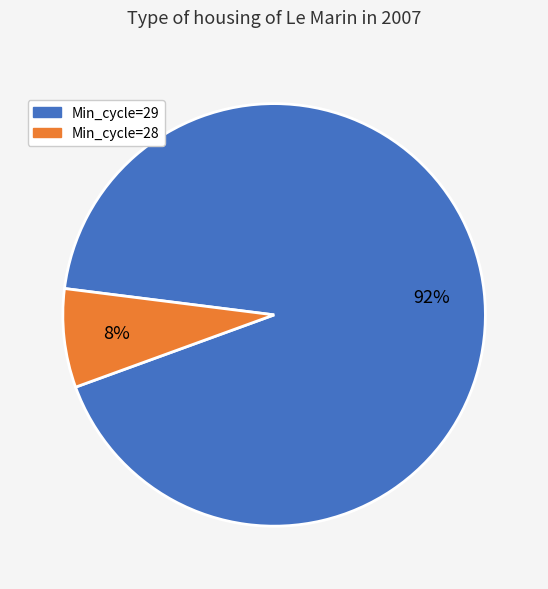

To the nearest percent, what is the average slice percentage?

50%